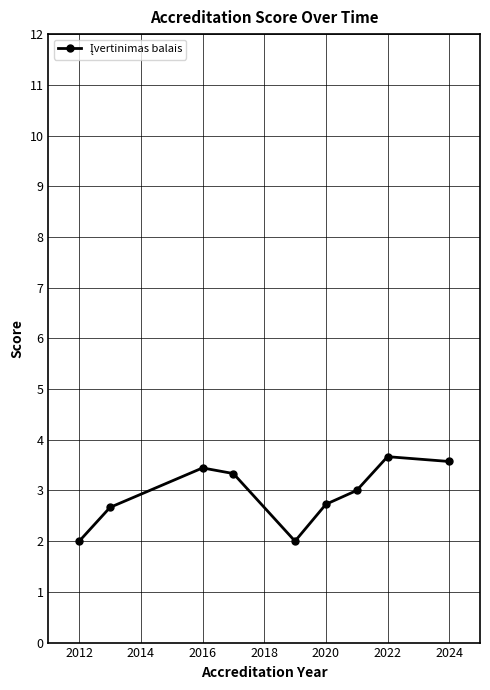

How many points are lower than both their immediate neighbors (excluding endpoints)?

1